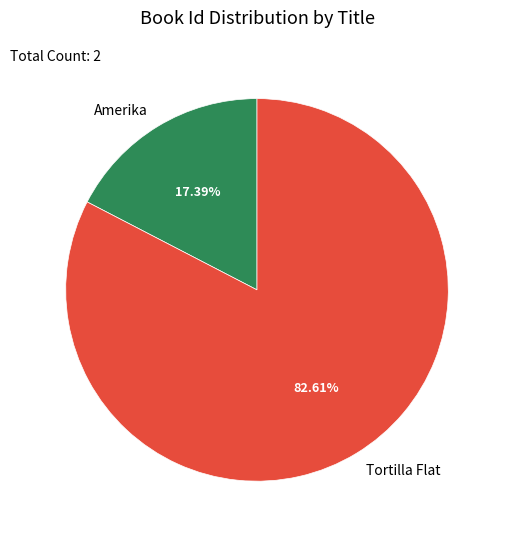

Between Amerika and Tortilla Flat, which is larger?

Tortilla Flat